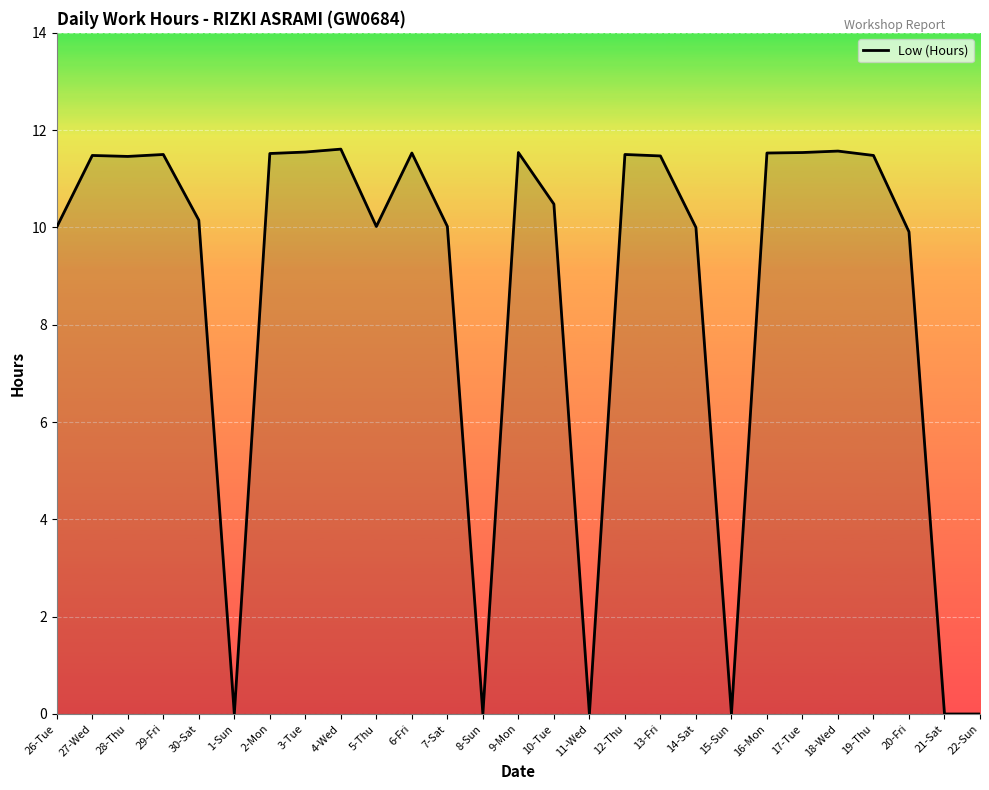

What is the greatest value displayed?

11.6